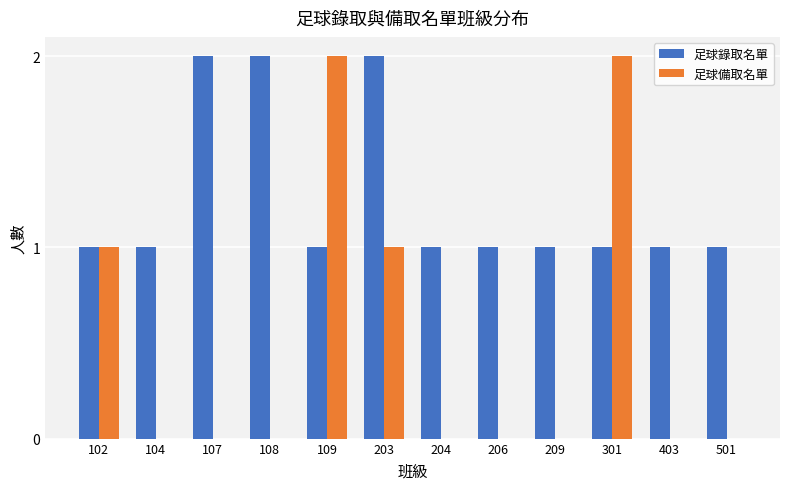

How many data points does each series have?

12